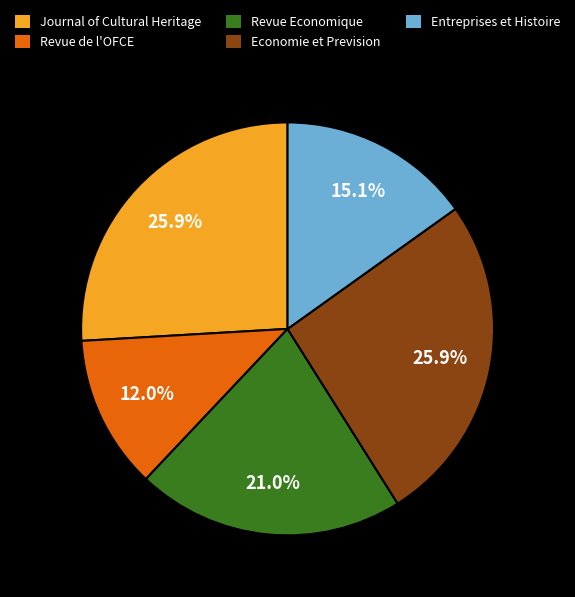

Does Economie et Prevision account for over 50% of the chart?

No